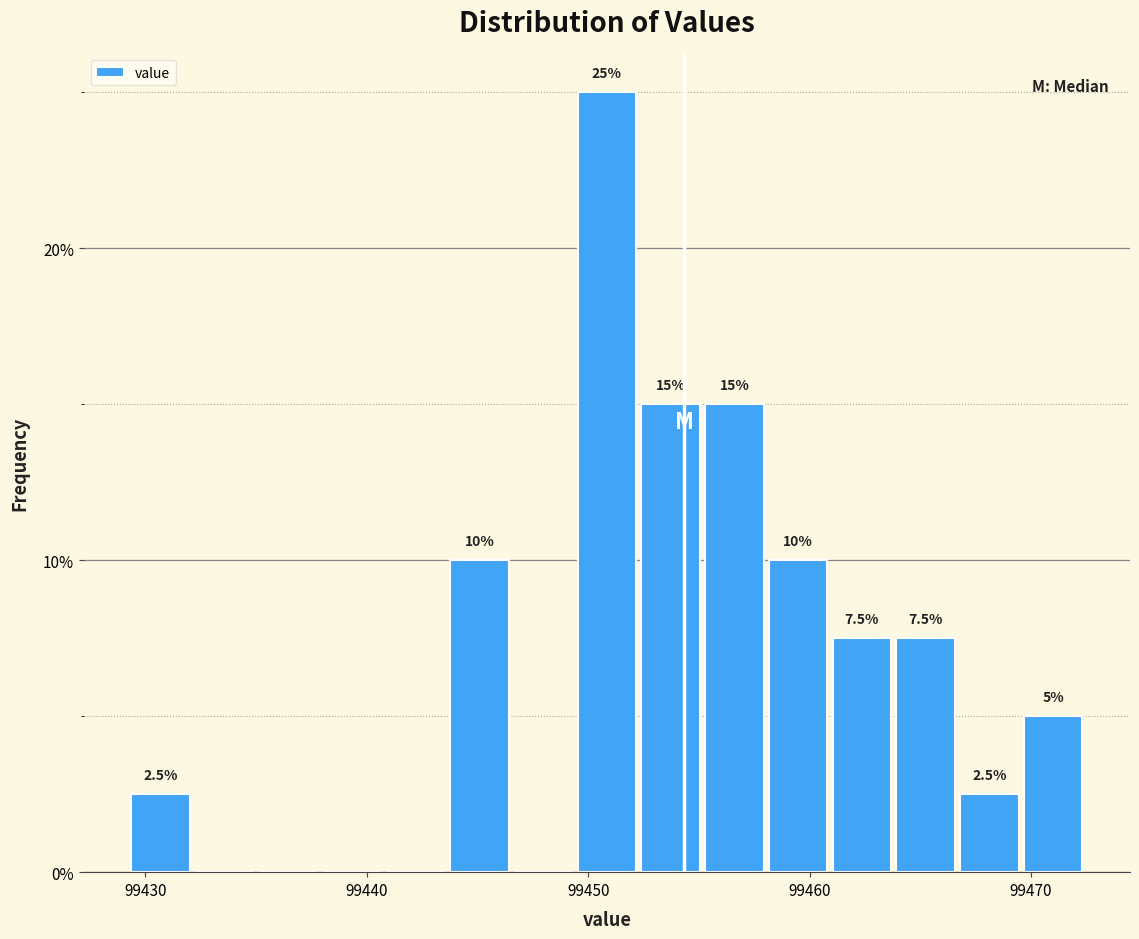

Read against the x-axis, roughly where is the centre of the tallest bar?

99451